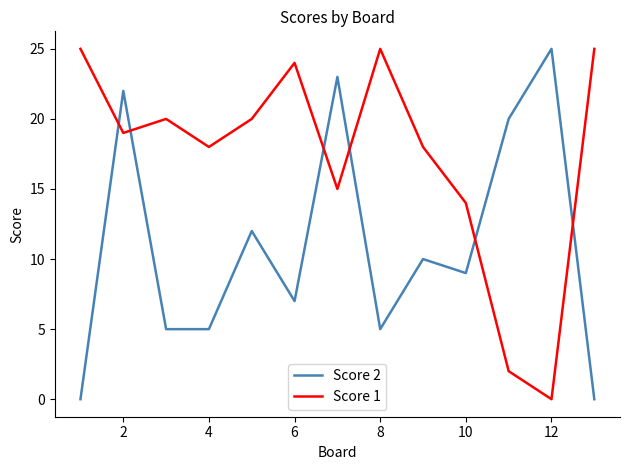

Rank the series by their average value, from lowest to highest.

Score 2, Score 1